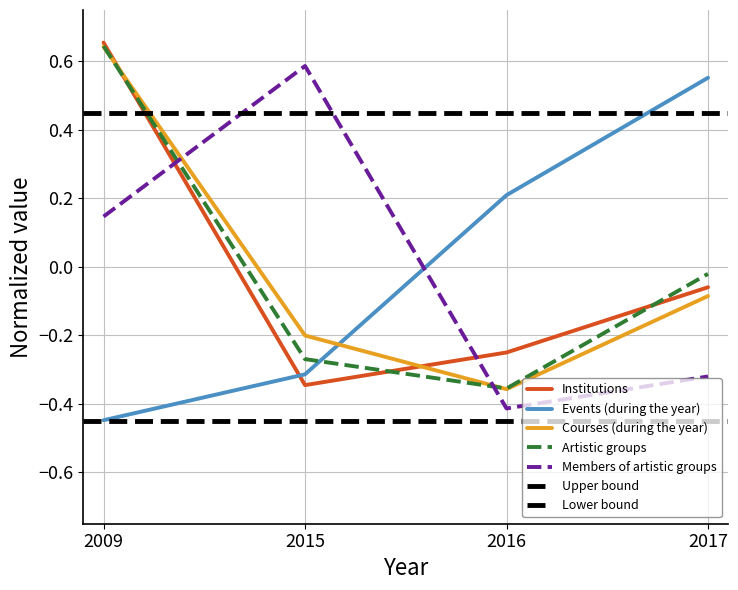

Between which two adjacent categories do Members of artistic groups and Artistic groups first intersect?

2009 and 2015